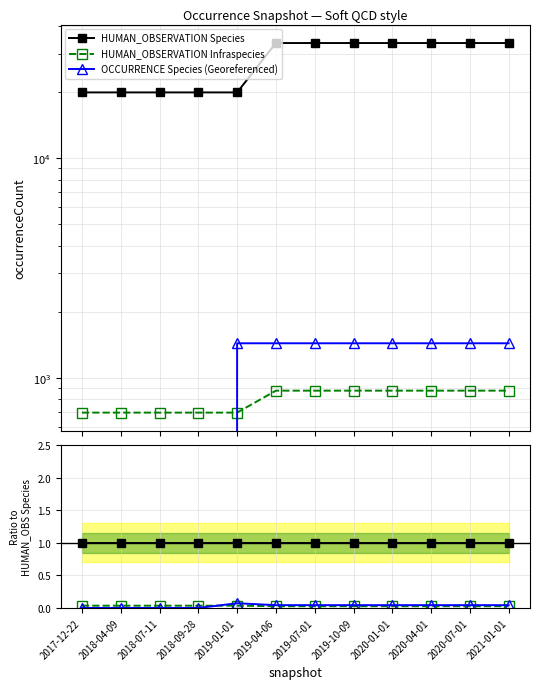

The HUMAN_OBSERVATION Species series shows 1.0 at 2019-07-01. True or false?

True